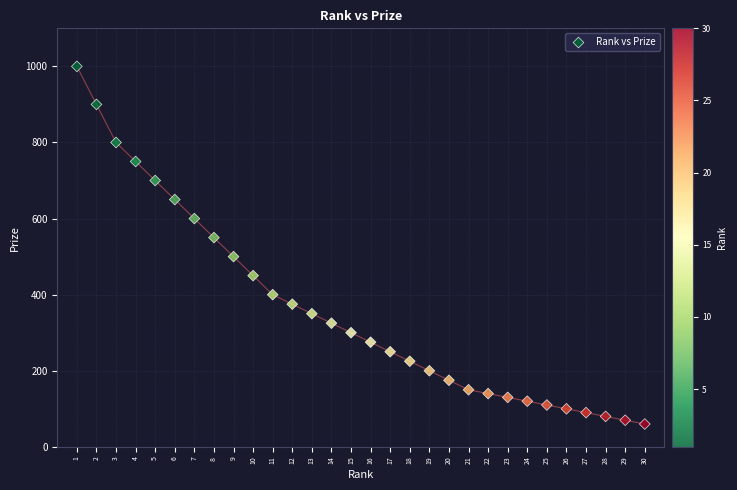

What is the range of X values (max minus min)?

29